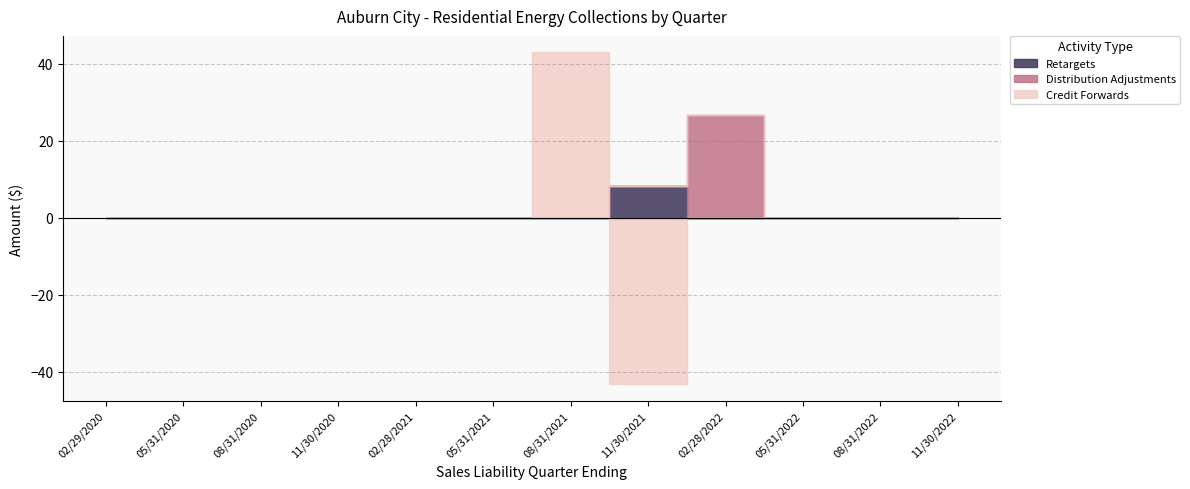

Rank the categories by Retargets value from highest to lowest.

11/30/2021, 02/29/2020, 05/31/2020, 08/31/2020, 11/30/2020, 02/28/2021, 05/31/2021, 08/31/2021, 02/28/2022, 05/31/2022, 08/31/2022, 11/30/2022